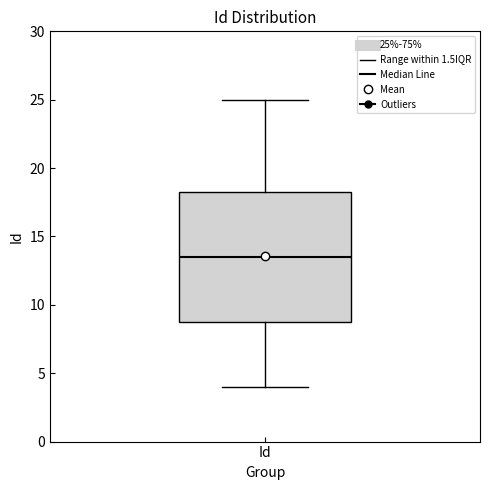

Read this box plot against the y-axis: the position of the median line, the range covered by the box, and the ends of both whiskers. The values are not printed on the chart, so give them approximately, as read against the axis.

median 13.5, box 9.0 to 18.5, whiskers 4.0 to 25.0